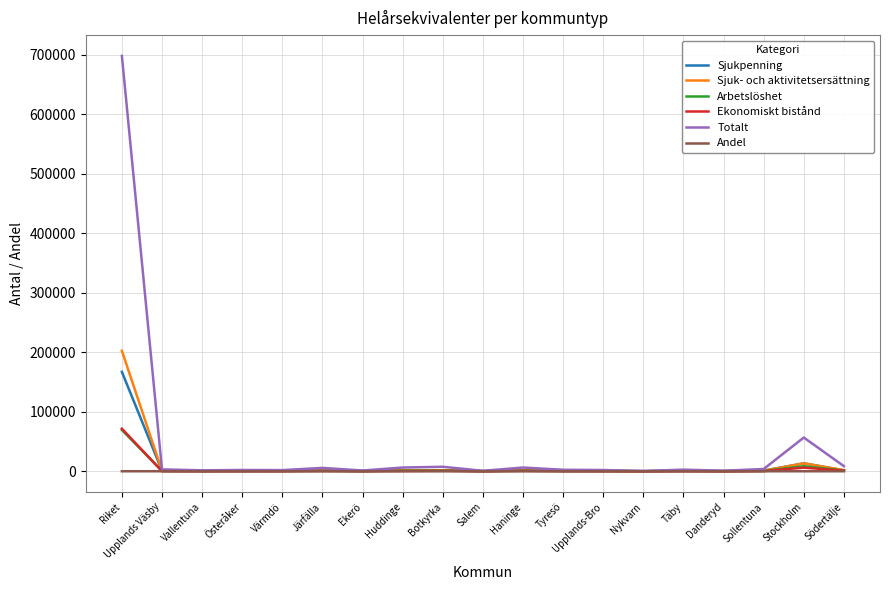

What is the spread (max minus min) of values at Salem?

774.1